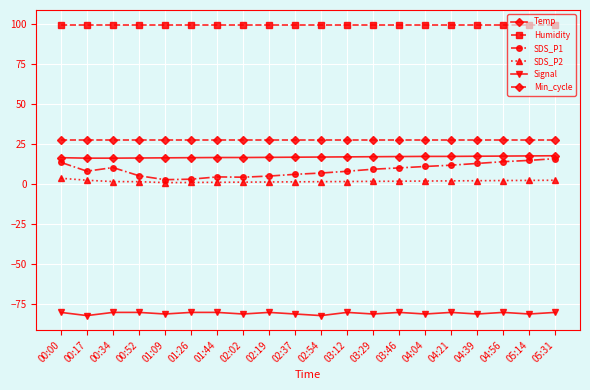

Which series has the largest range (max minus min)?

SDS_P1